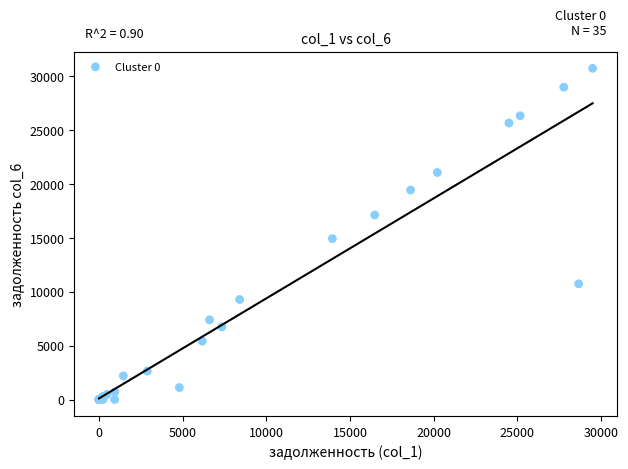

What Y value in the scatter plot is closest to 15356?

14917.7